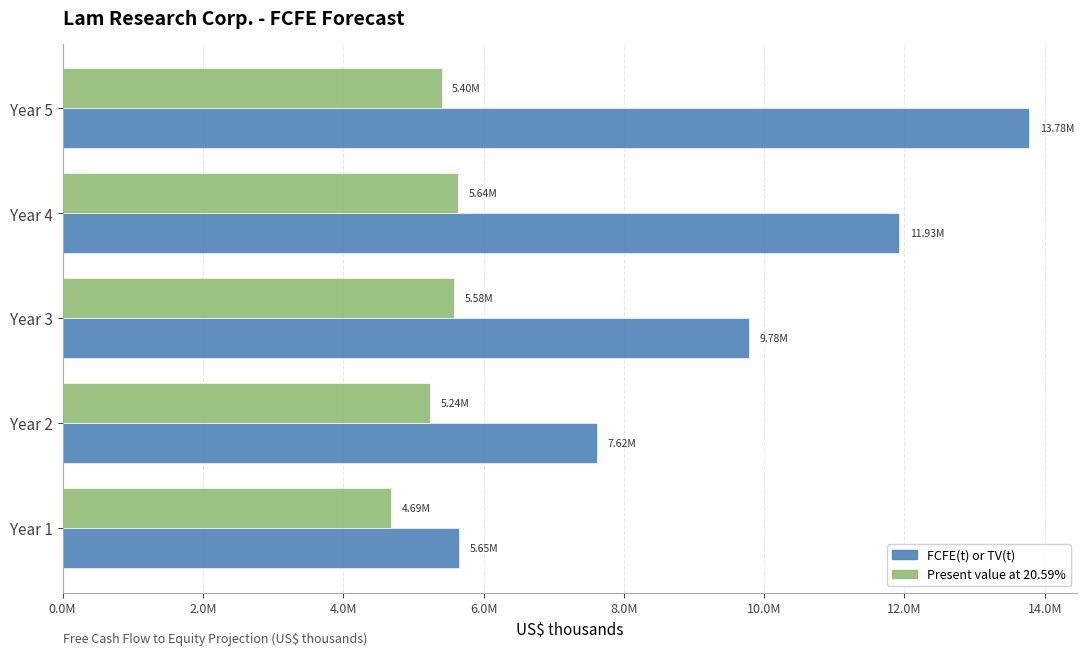

List the series in order of their overall mean, lowest first.

Present value at 20.59%, FCFE(t) or TV(t)